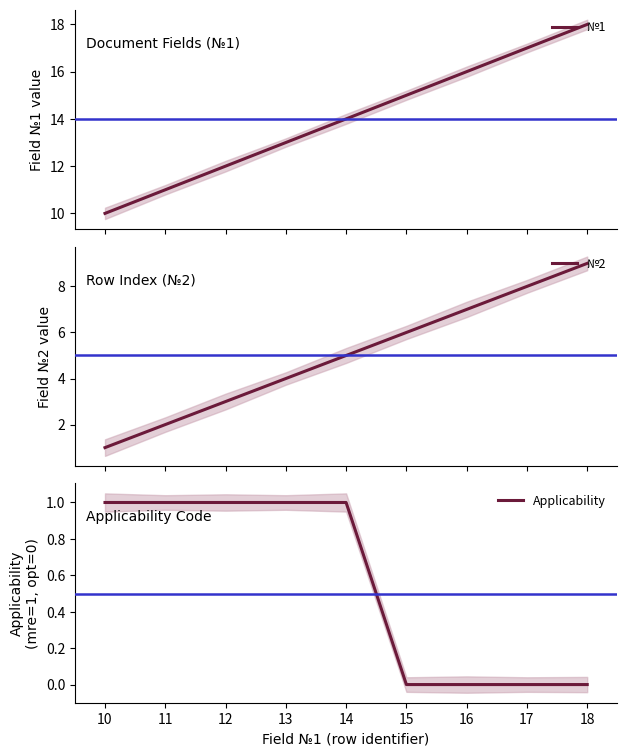

Which series has the largest total across all categories?

№1